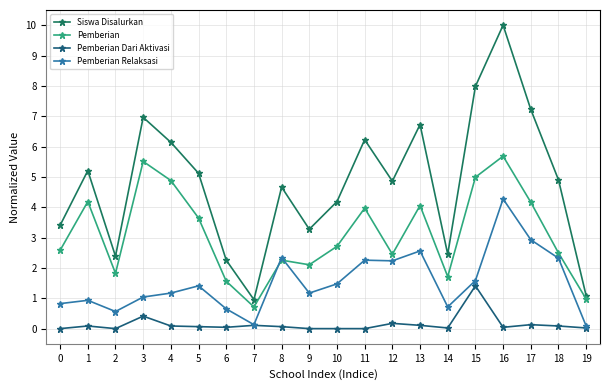

Is the value of Siswa Disalurkan at 7 greater than the value of Pemberian Relaksasi at 5?

No